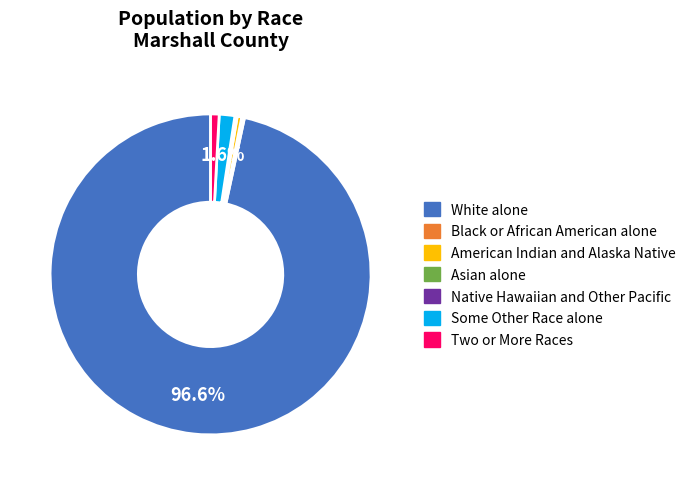

To the nearest percent, what is the average slice percentage?

14%